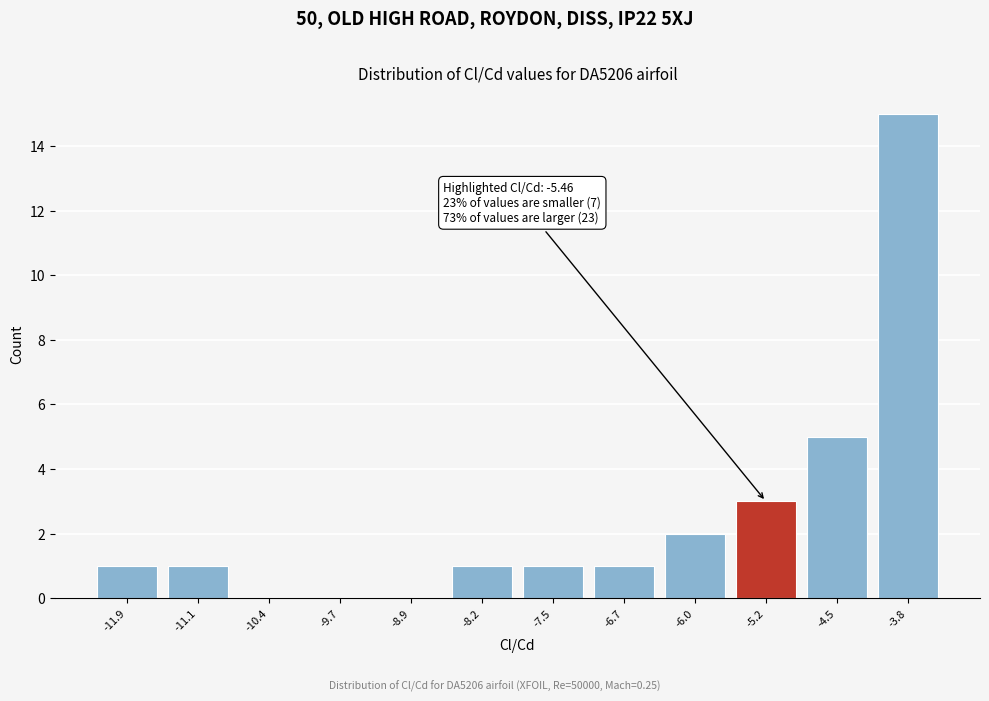

Which range on the x-axis has the tallest bar?

-4.1 to -3.4